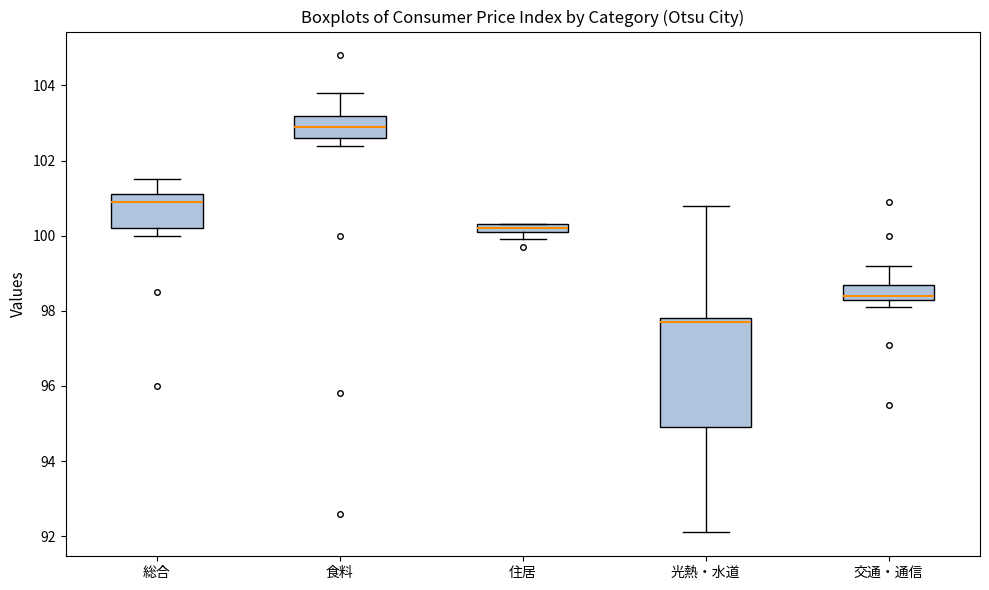

Which box has the highest median line?

食料